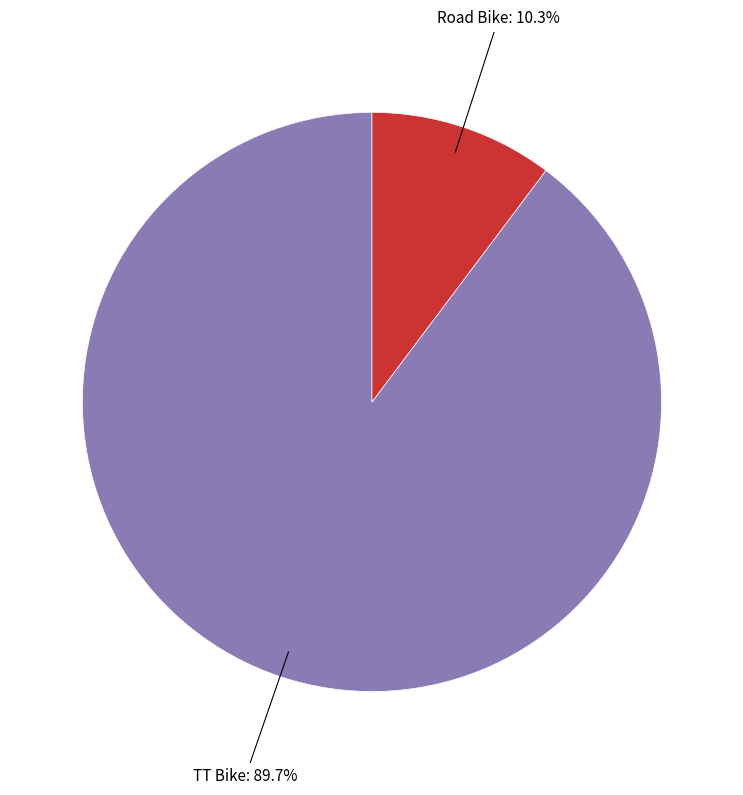

How many segments does this pie chart have?

2